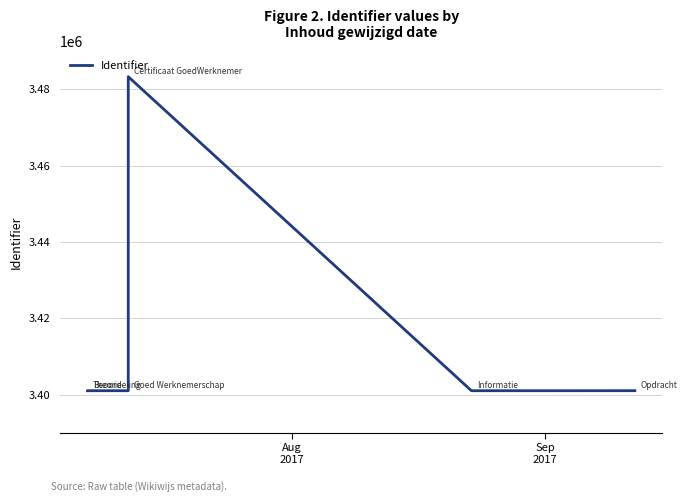

The chart shows a value of 1902328 at 5. True or false?

False